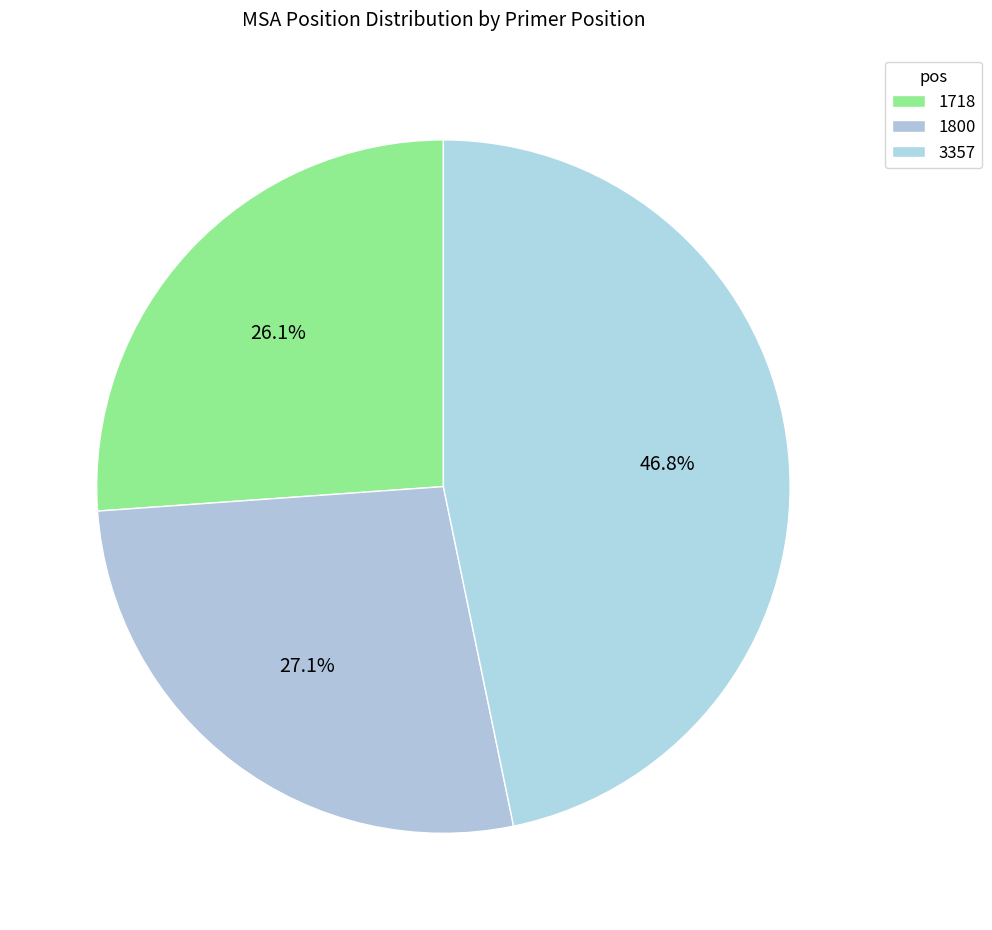

Approximately how many times larger is the value at 1718 compared to 3357?

0.6